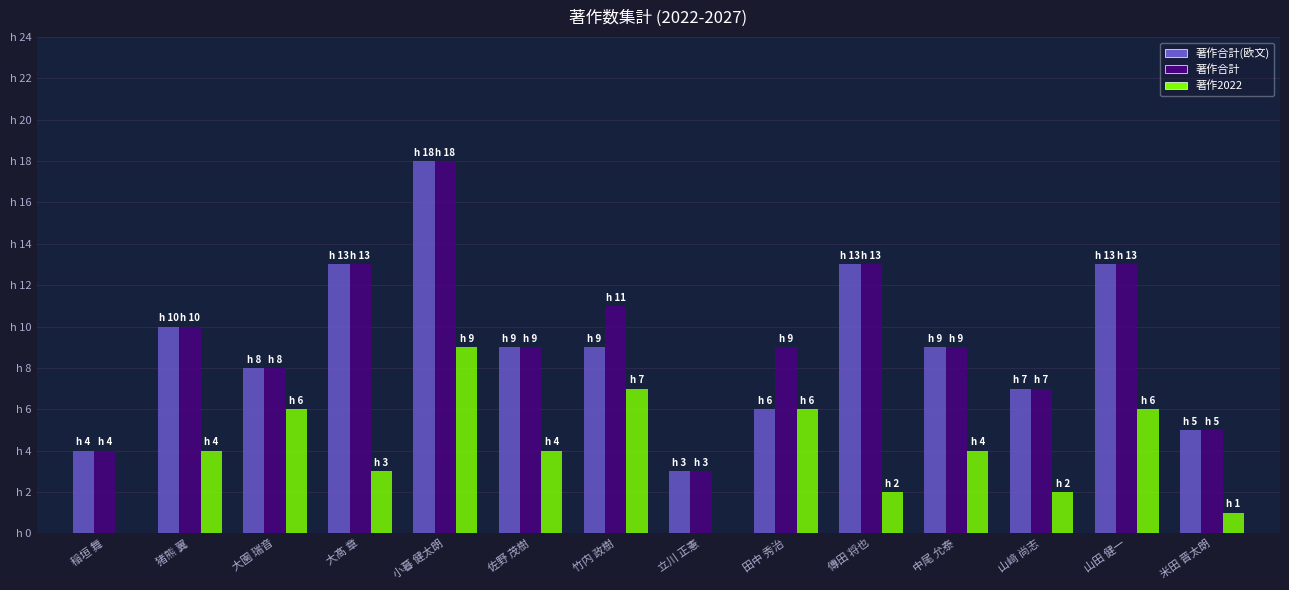

Reading left to right, what are all the values shown in this chart?

著作合計(欧文): 4	10	8	13	18	9	9	3	6	13	9	7	13	5
著作合計: 4	10	8	13	18	9	11	3	9	13	9	7	13	5
著作2022: 0	4	6	3	9	4	7	0	6	2	4	2	6	1